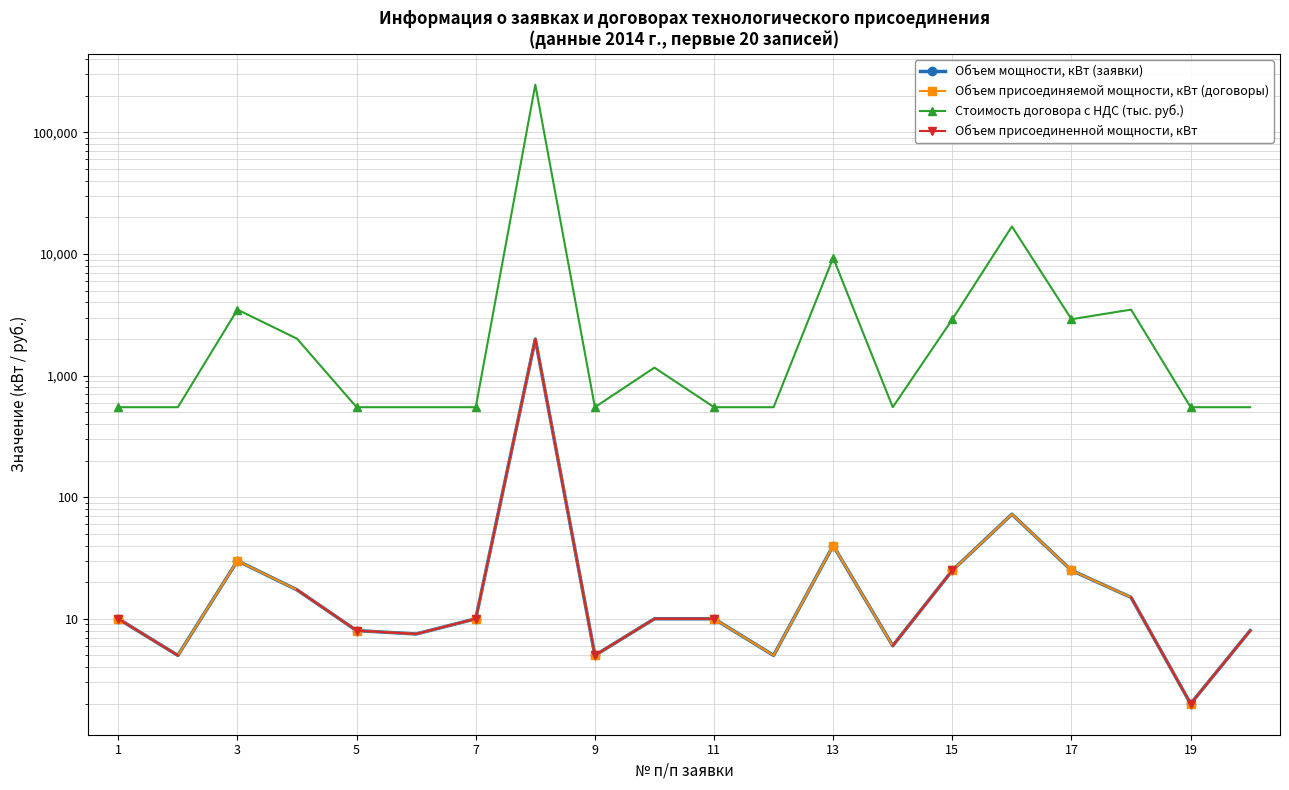

True or false: Стоимость договора с НДС (тыс. руб.) and Объем мощности, кВт (заявки) cross at least once.

False